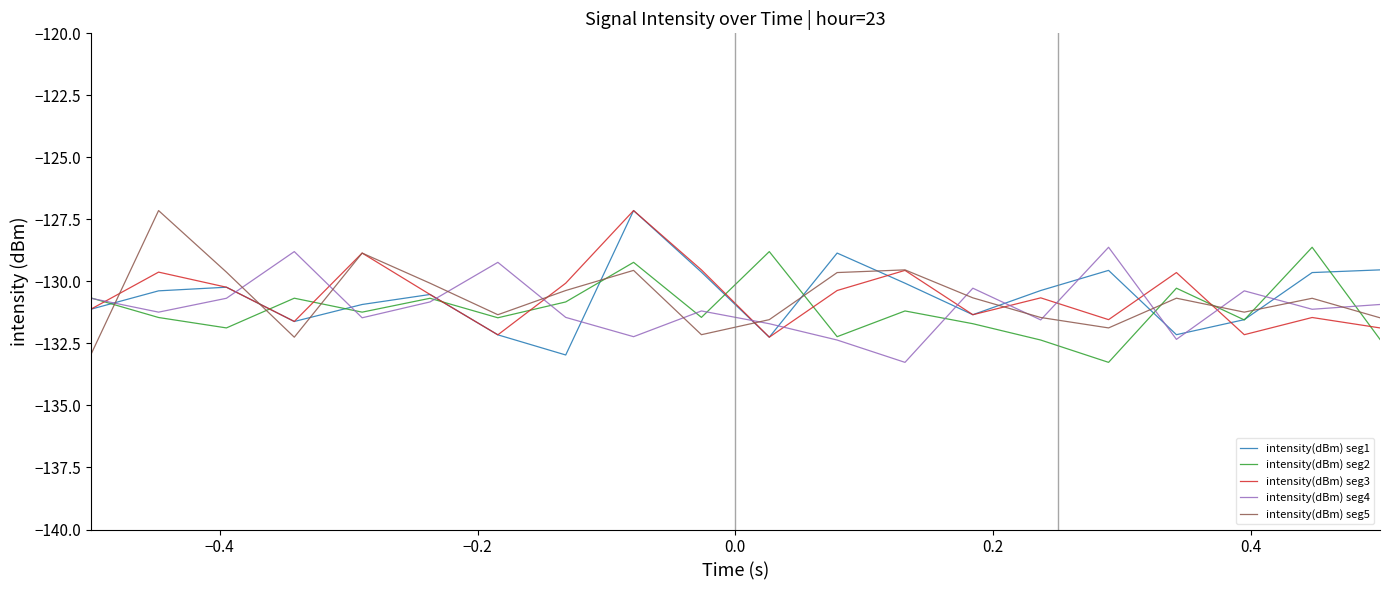

In intensity(dBm) seg2, how many points are lower than both neighbors (excluding endpoints)?

7